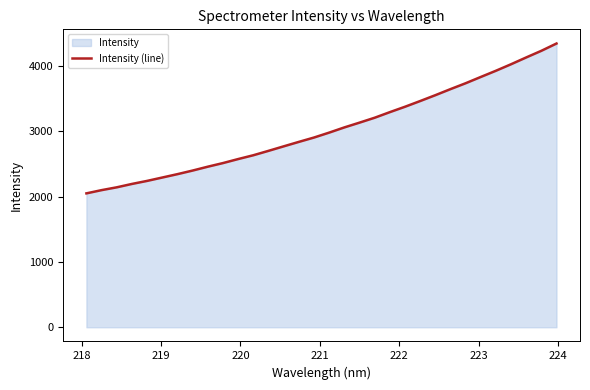

What is the difference between the maximum and minimum values?

2295.8